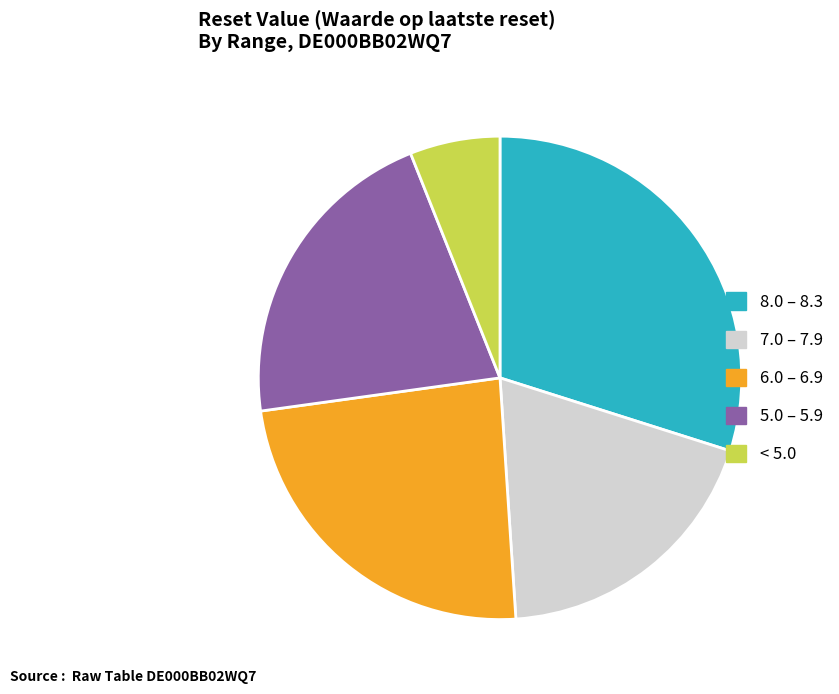

What is the ratio of the value at 7.0 – 7.9 to the value at 5.0 – 5.9?

0.9